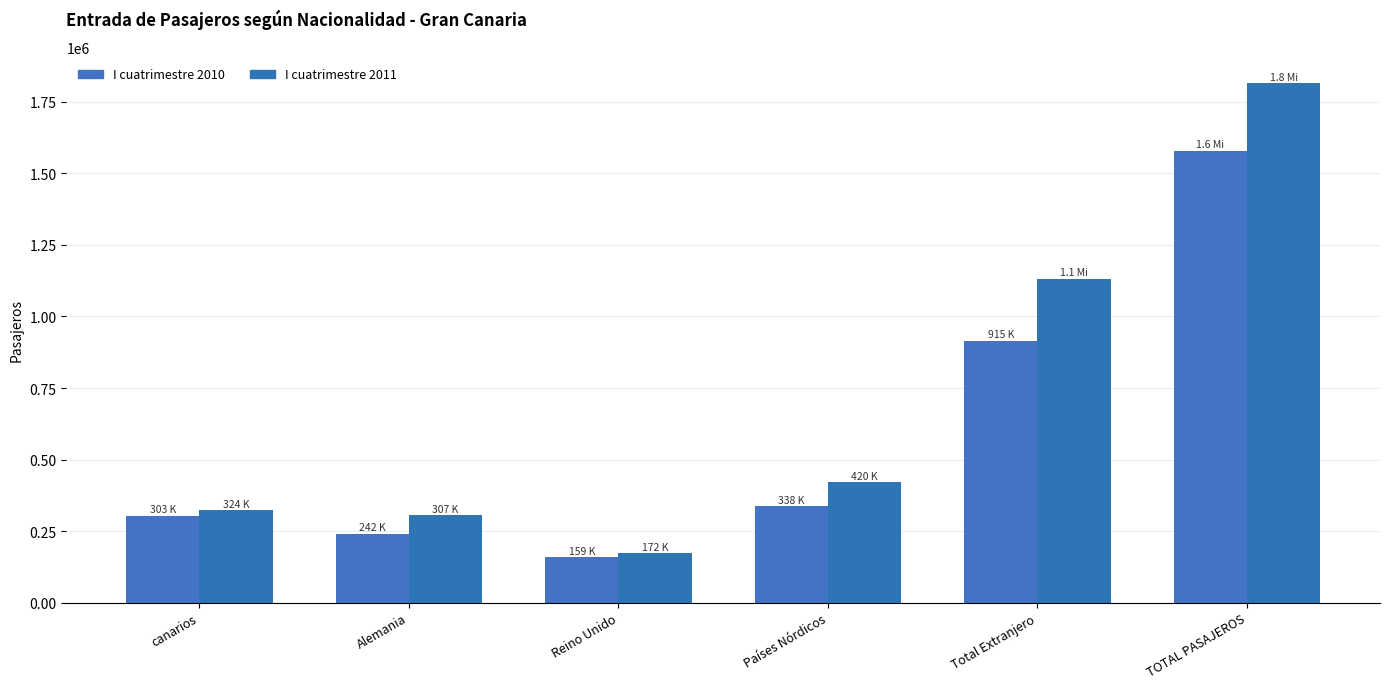

Which series has the largest total across all categories?

I cuatrimestre 2011